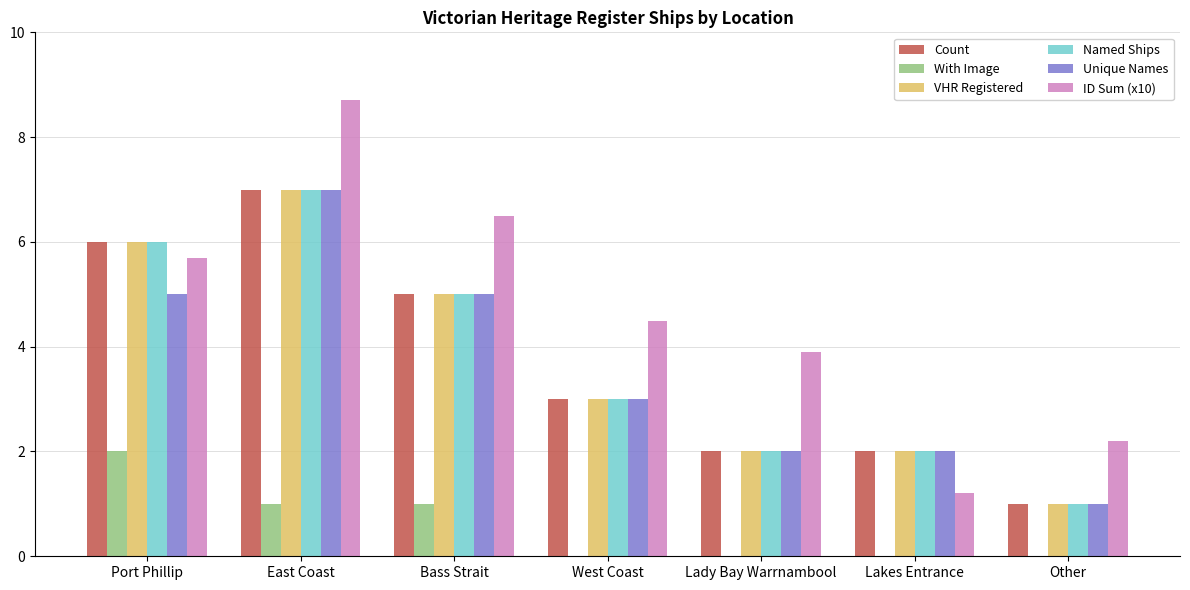

Read the VHR Registered value at Bass Strait.

5.0